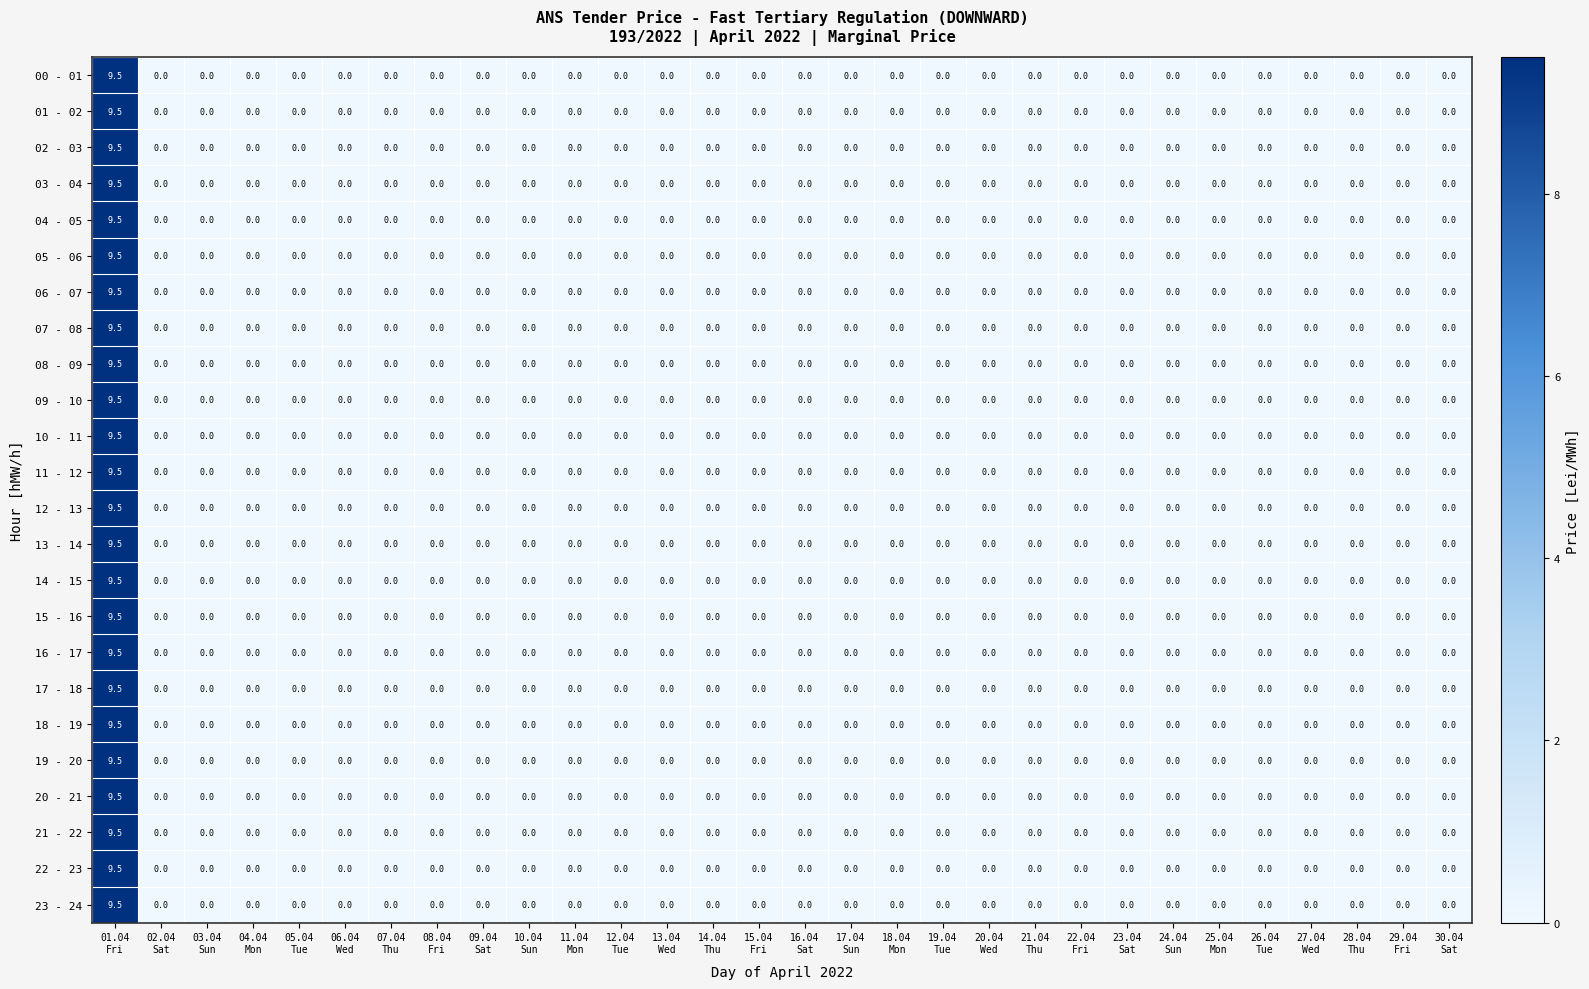

What is the average value of the 16 - 17 series?

0.3